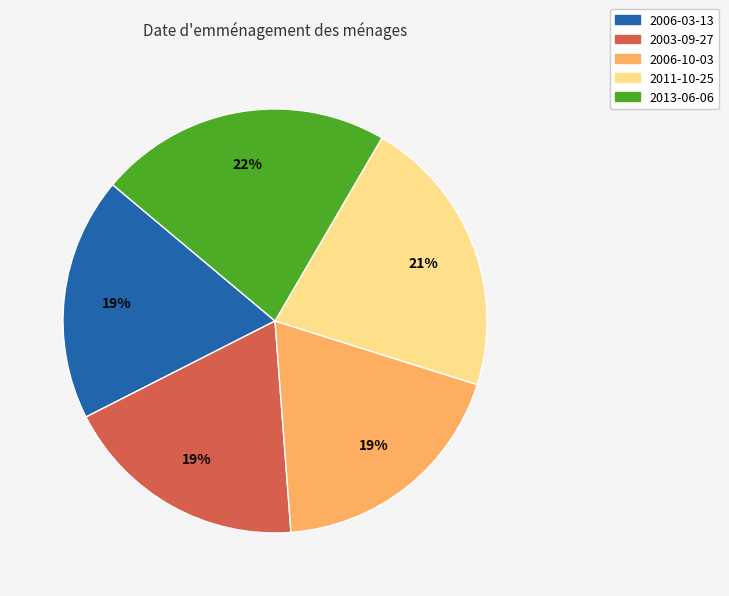

How many segments does this pie chart have?

5